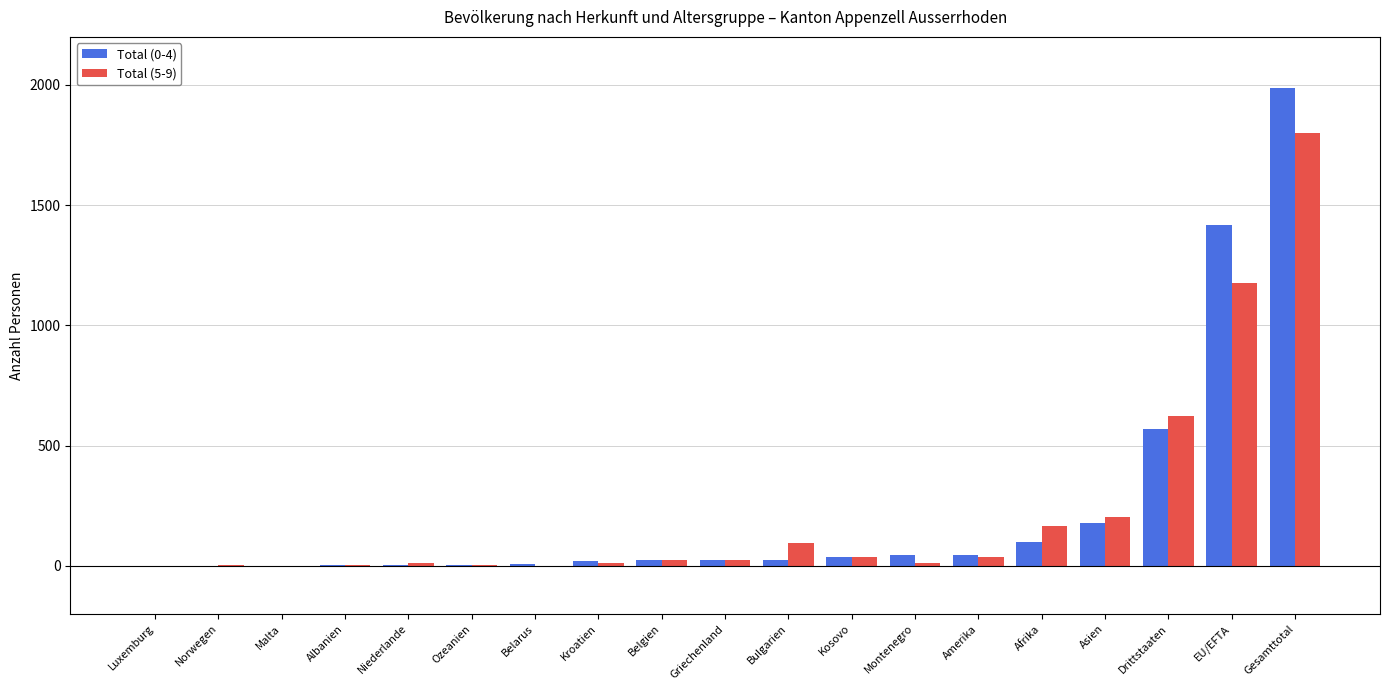

At which label does Total (5-9) reach its peak?

Gesamttotal